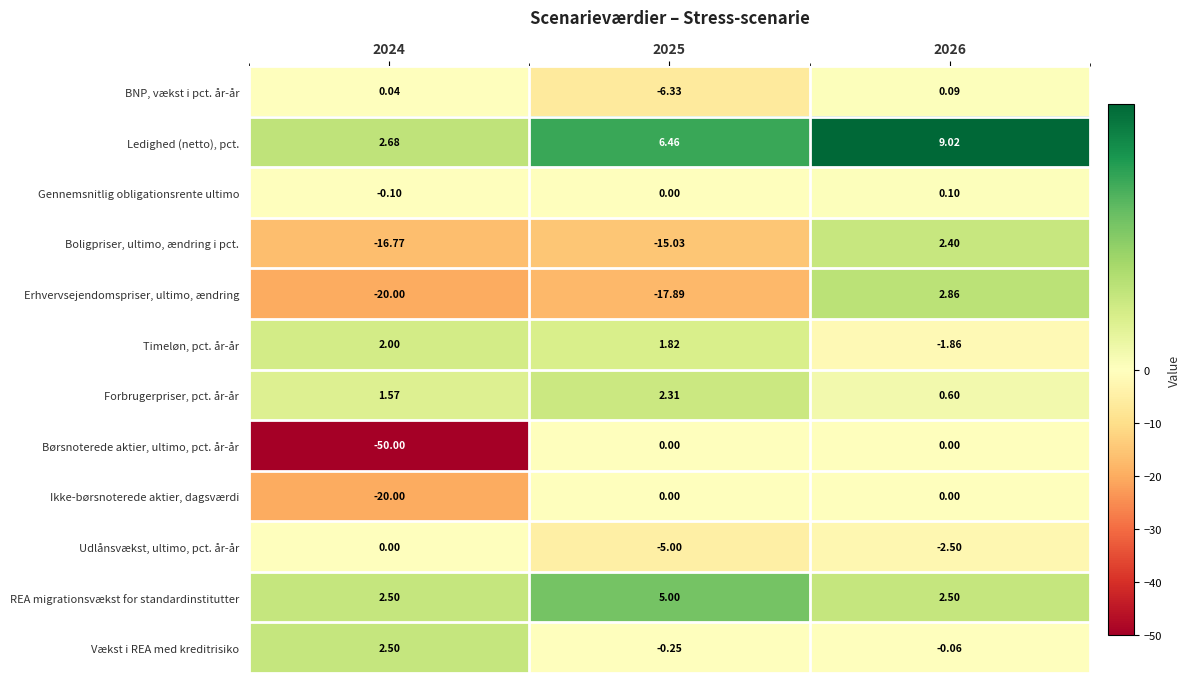

Which series has the widest spread of values?

Børsnoterede aktier, ultimo, pct. år-år